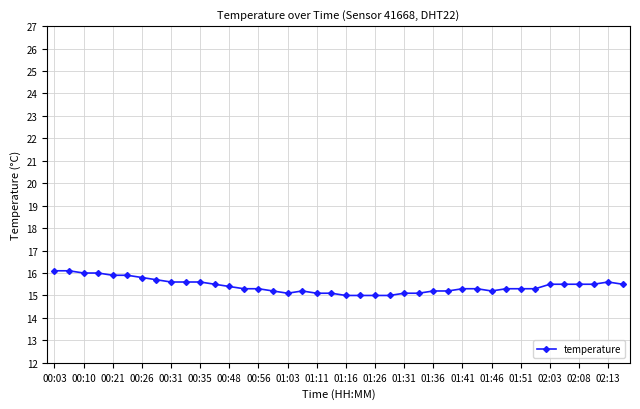

What is the sum of all values?

616.9